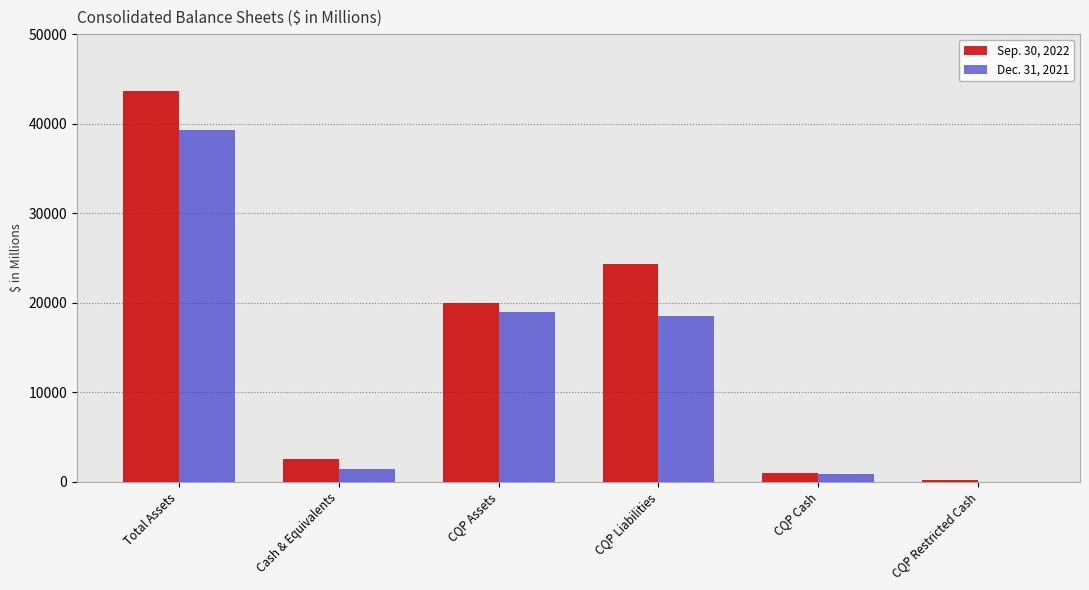

How many data points does each series have?

6